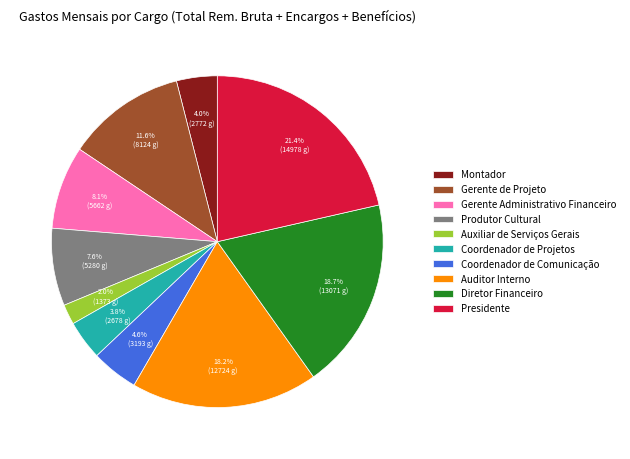

Which category has the smallest portion of the pie?

Auxiliar de Serviços Gerais